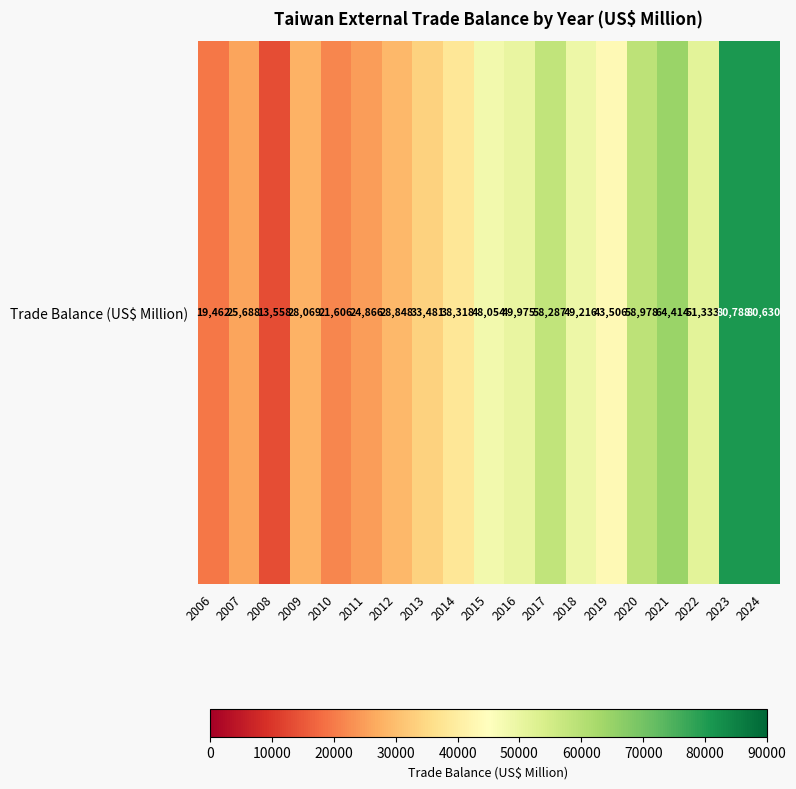

What is the minimum value shown in the chart?

13557.6